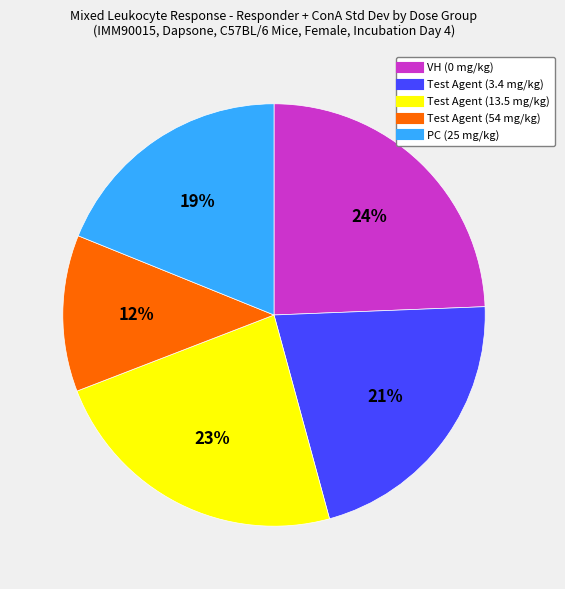

Approximately how many times larger is the value at Test Agent (13.5 mg/kg) compared to PC (25 mg/kg)?

1.2